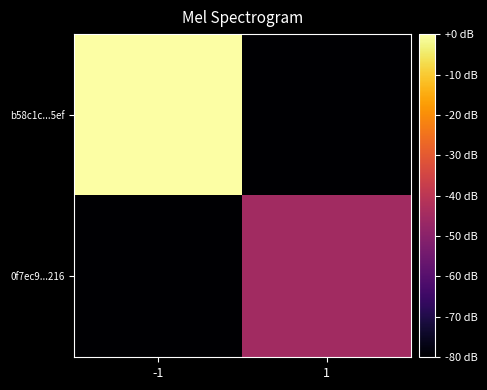

What is the total value across all series at -1?

-80.0